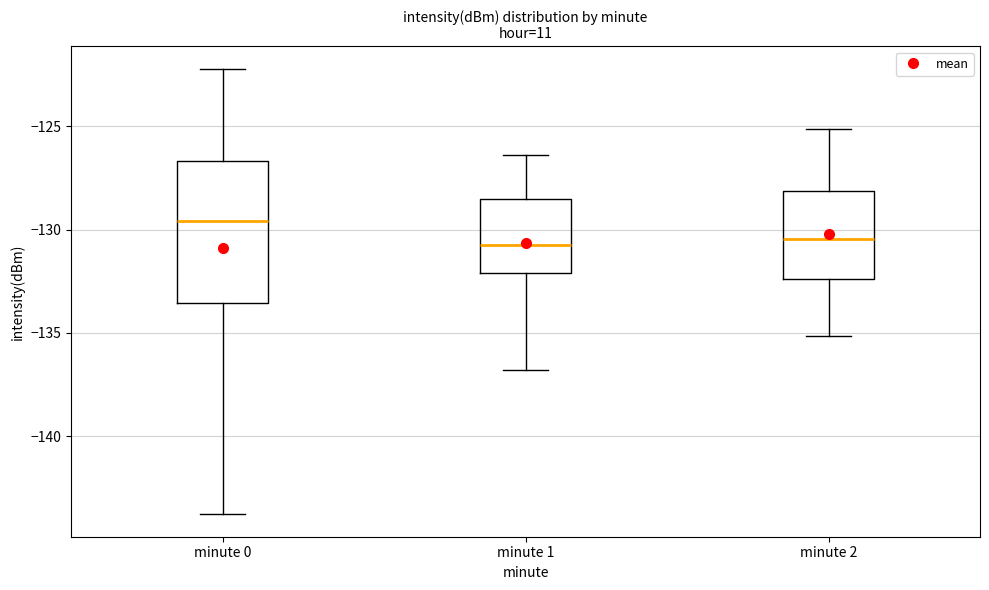

Which box has the highest median line?

minute 0